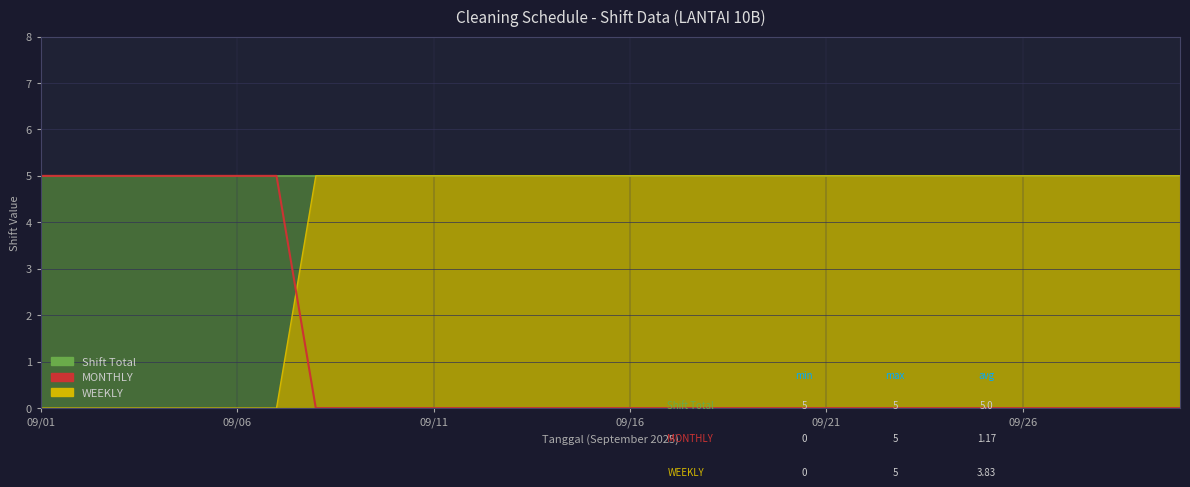

What is the greatest value displayed?

5